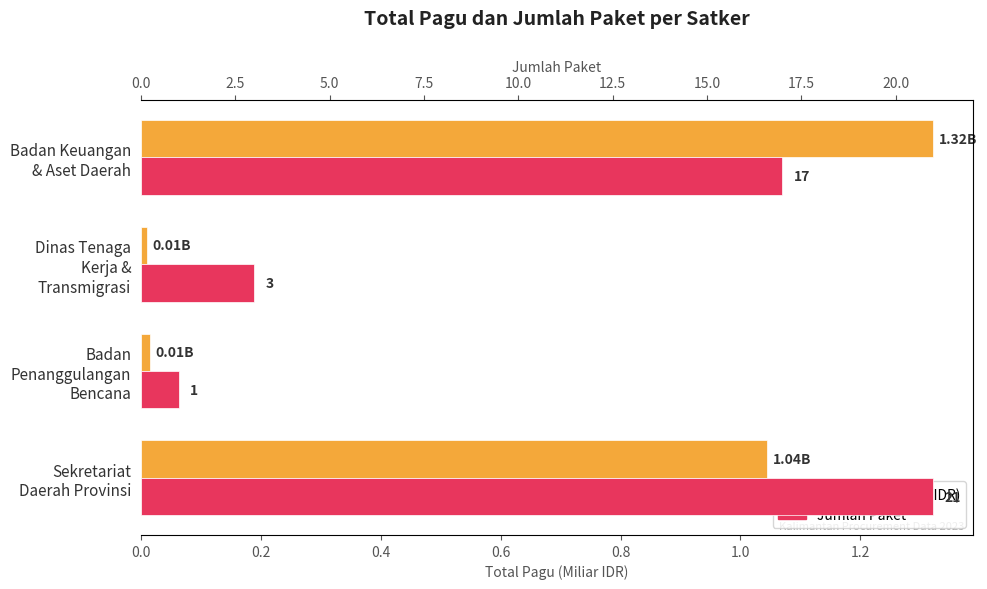

What is the maximum value shown in the chart?

21.0